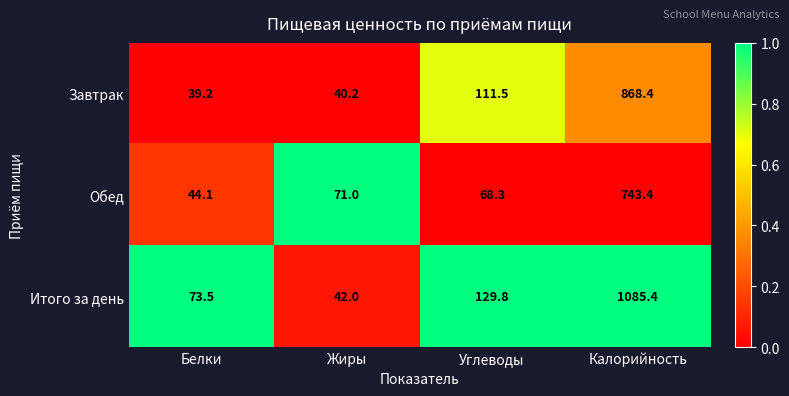

List the series in order of their peak value, highest first.

Итого за день, Завтрак, Обед